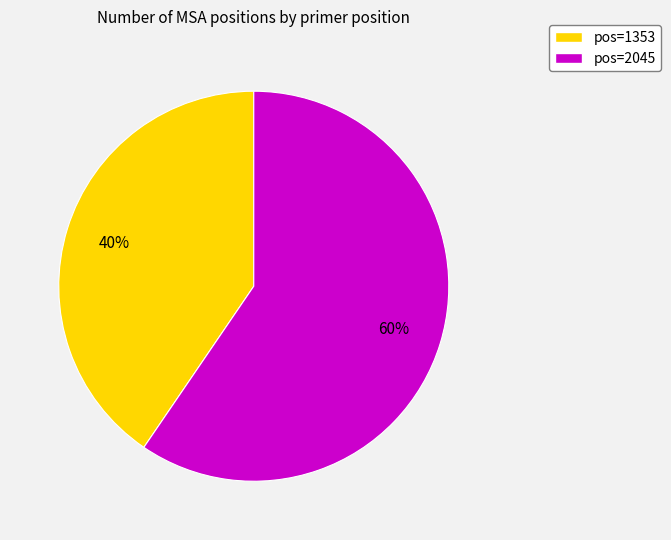

Count the number of slices in the pie.

2